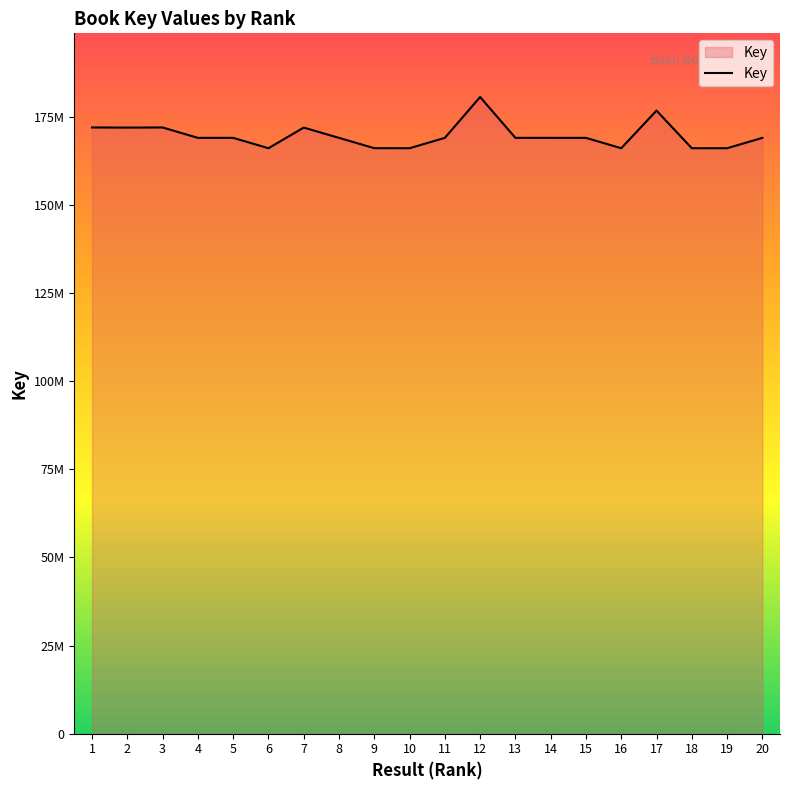

At which label does the data first exceed 168962964?

1